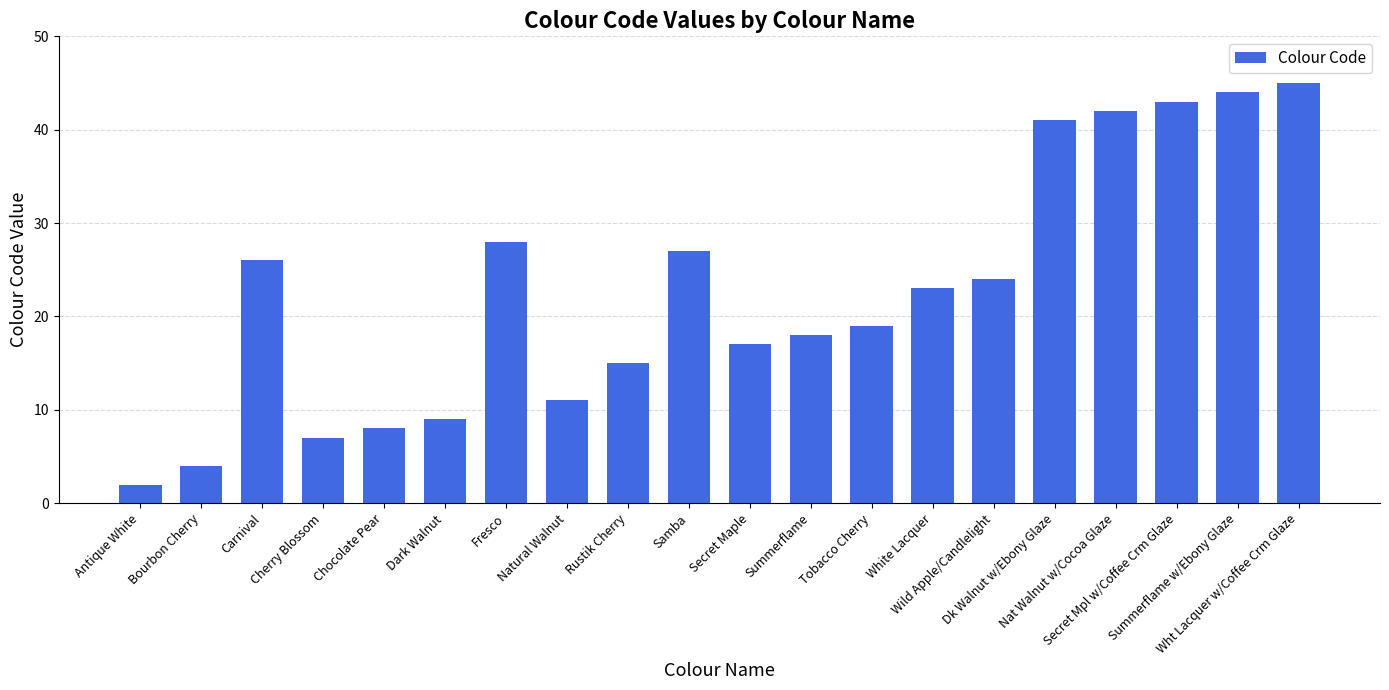

What is the sum of the values at Nat Walnut w/Cocoa Glaze and Antique White?

44